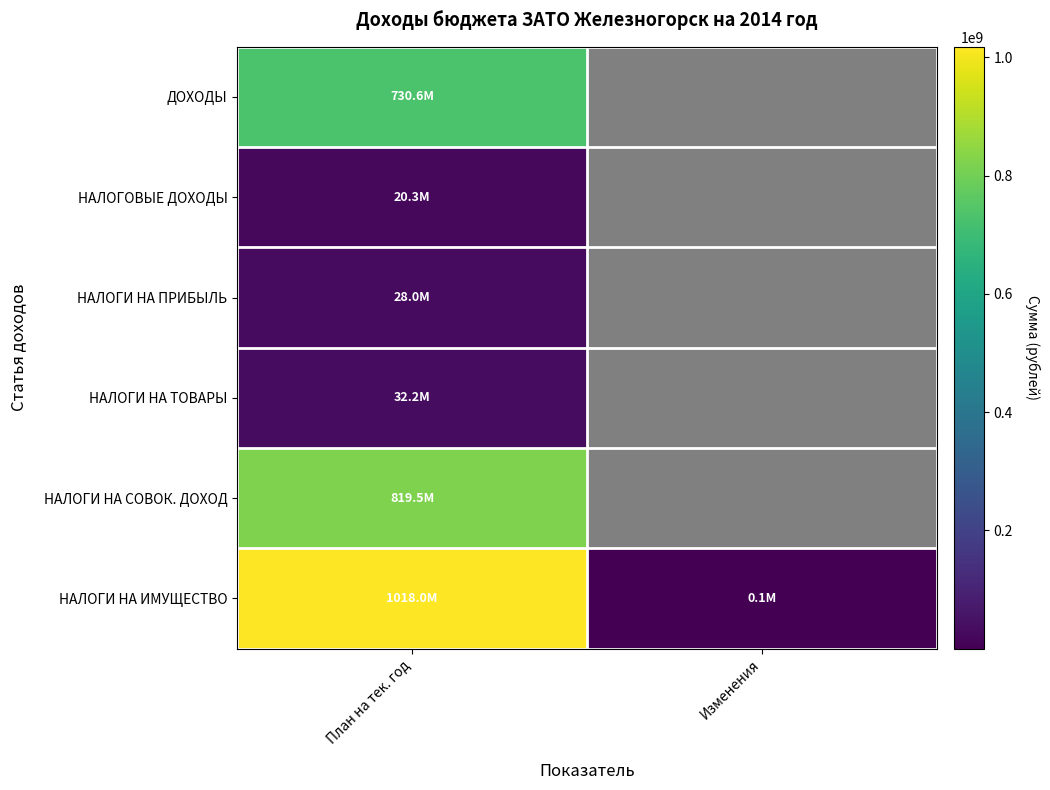

Is it true that ДОХОДЫ equals 247564860.8 at План на тек. год?

False